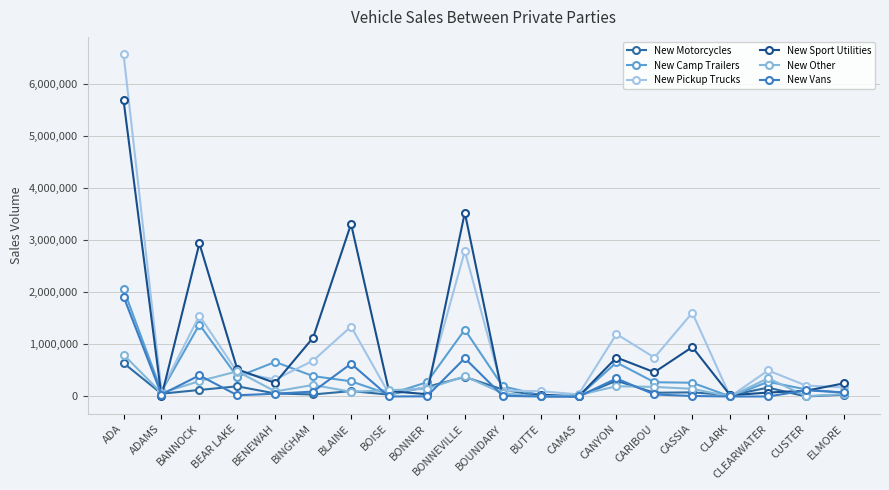

Between BUTTE and CASSIA, which series saw the biggest shift?

New Pickup Trucks